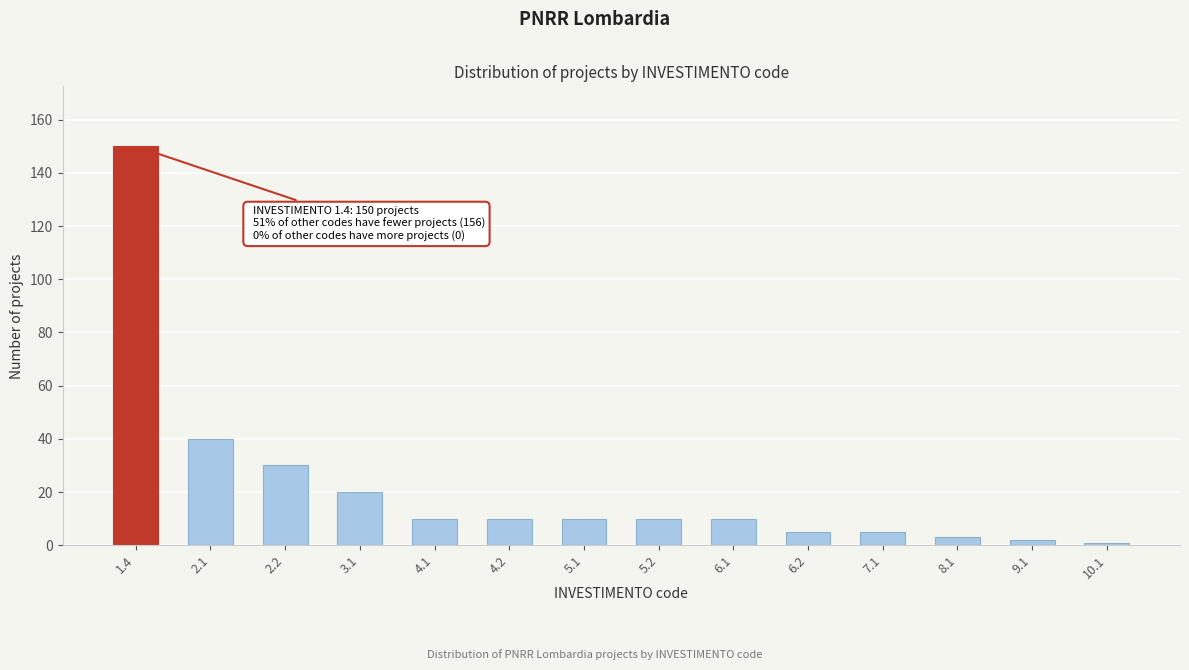

Reading right to left, transcribe all the data shown in this chart.

10.1=1	9.1=2	8.1=3	7.1=5	6.2=5	6.1=10	5.2=10	5.1=10	4.2=10	4.1=10	3.1=20	2.2=30	2.1=40	1.4=150